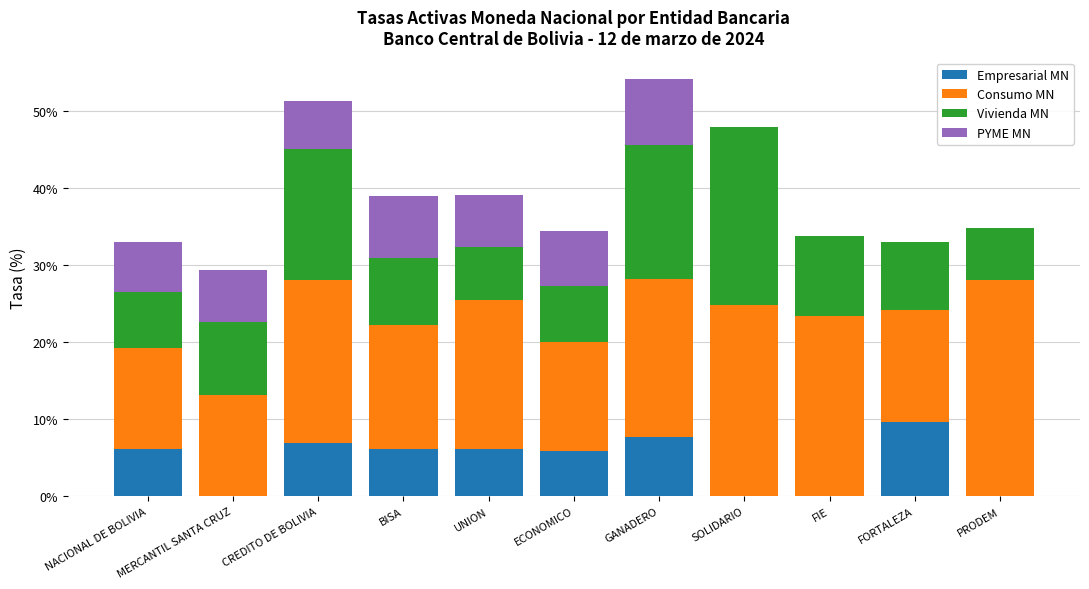

How many categories are shown in the chart?

11